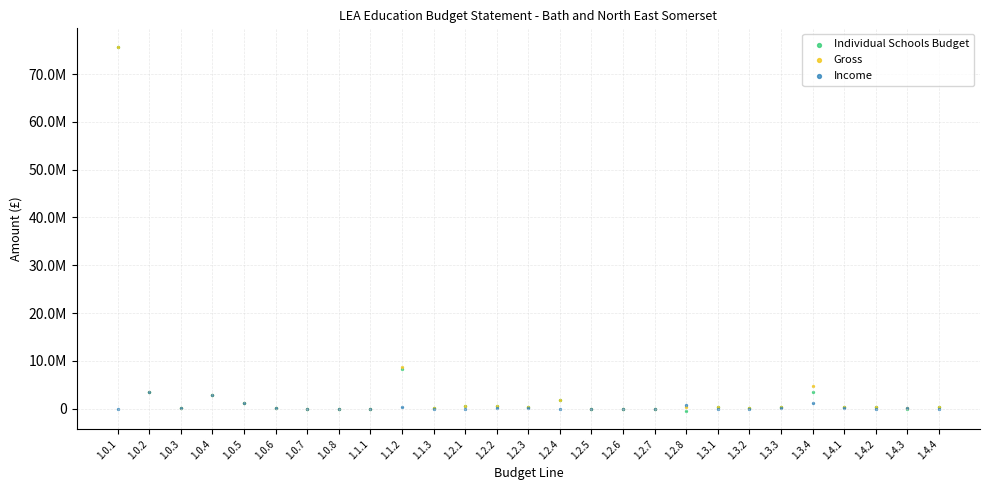

What are all the series names shown in the legend?

Individual Schools Budget, Gross, Income